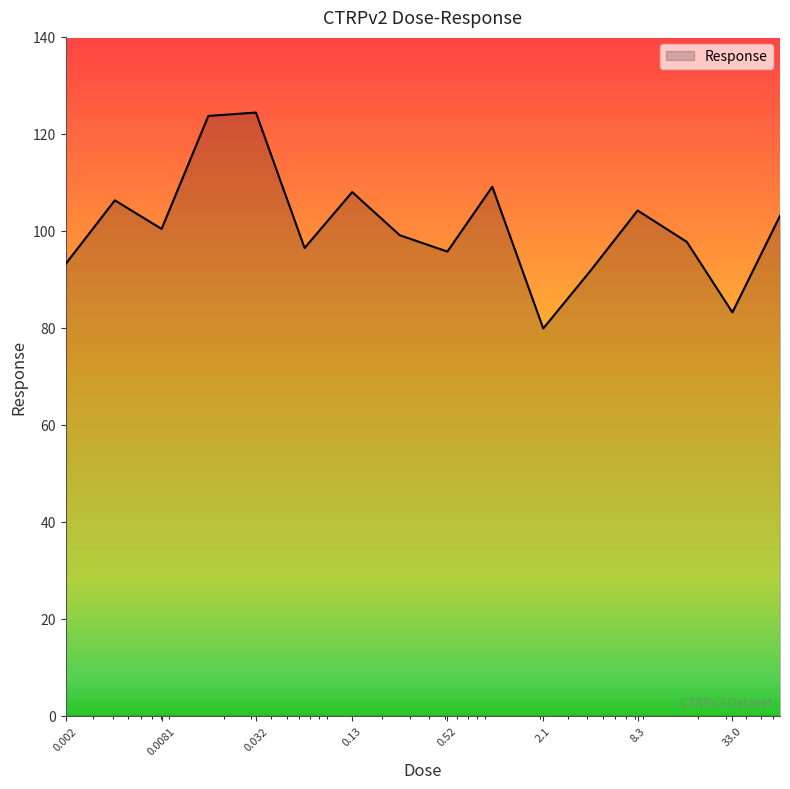

What is the difference between the maximum and minimum values?

44.5